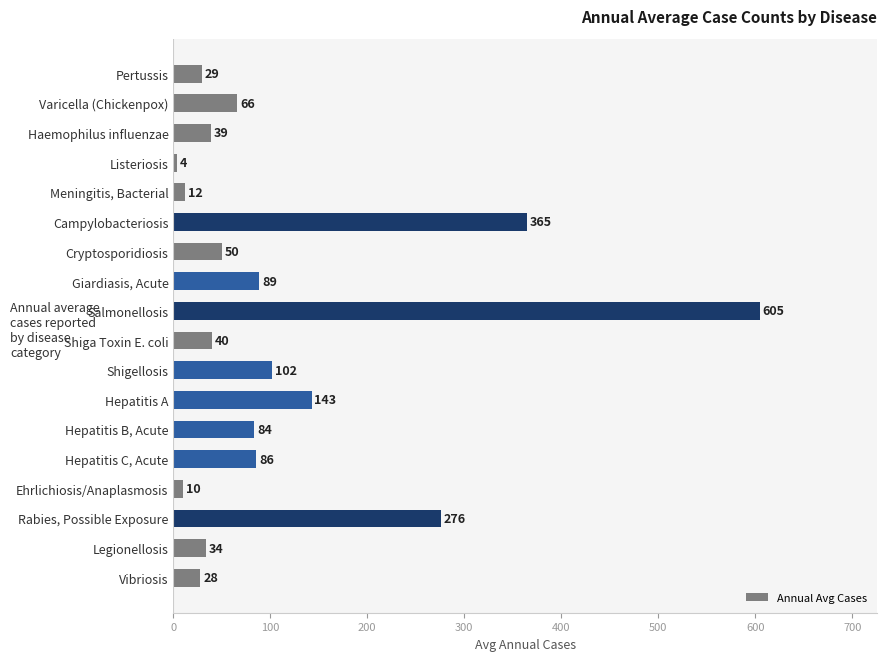

What is the value of the 12th bar from the top?

142.6